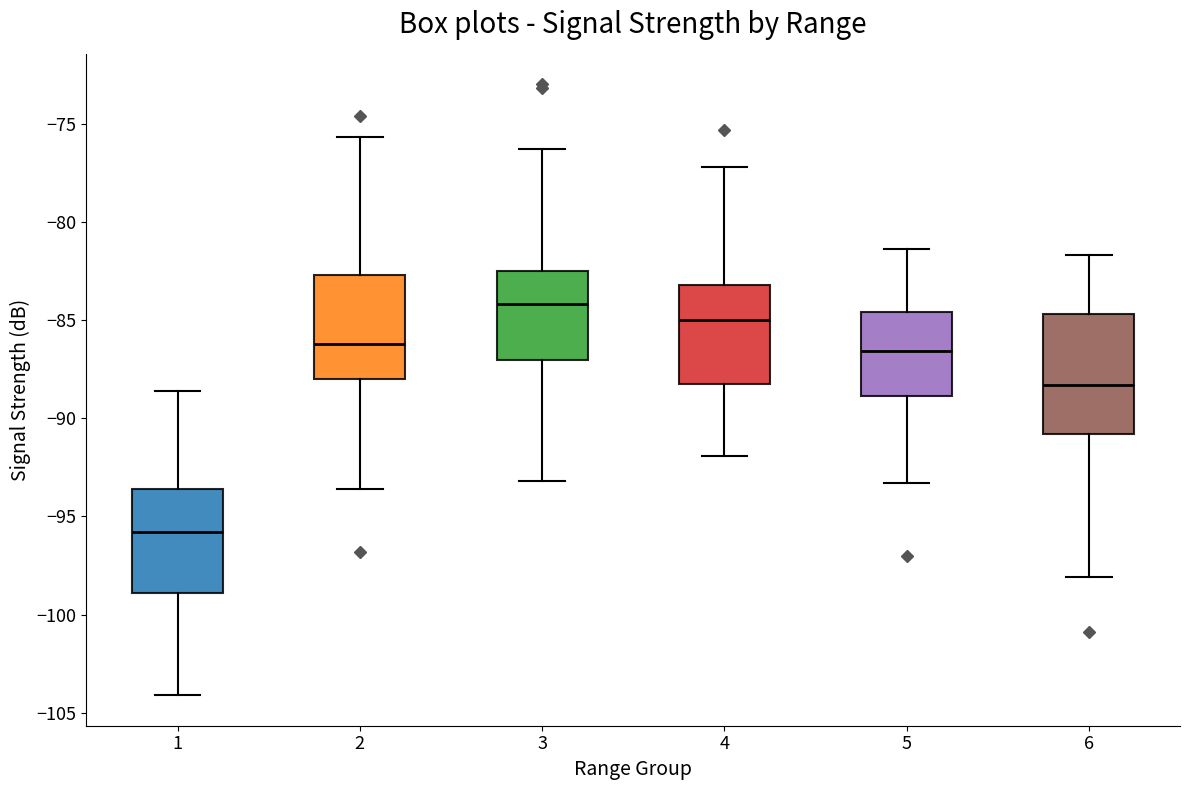

Where does the median line of the box at x = 2 sit on the y-axis? The values are not printed on the chart, so give them approximately, as read against the axis.

-86.0